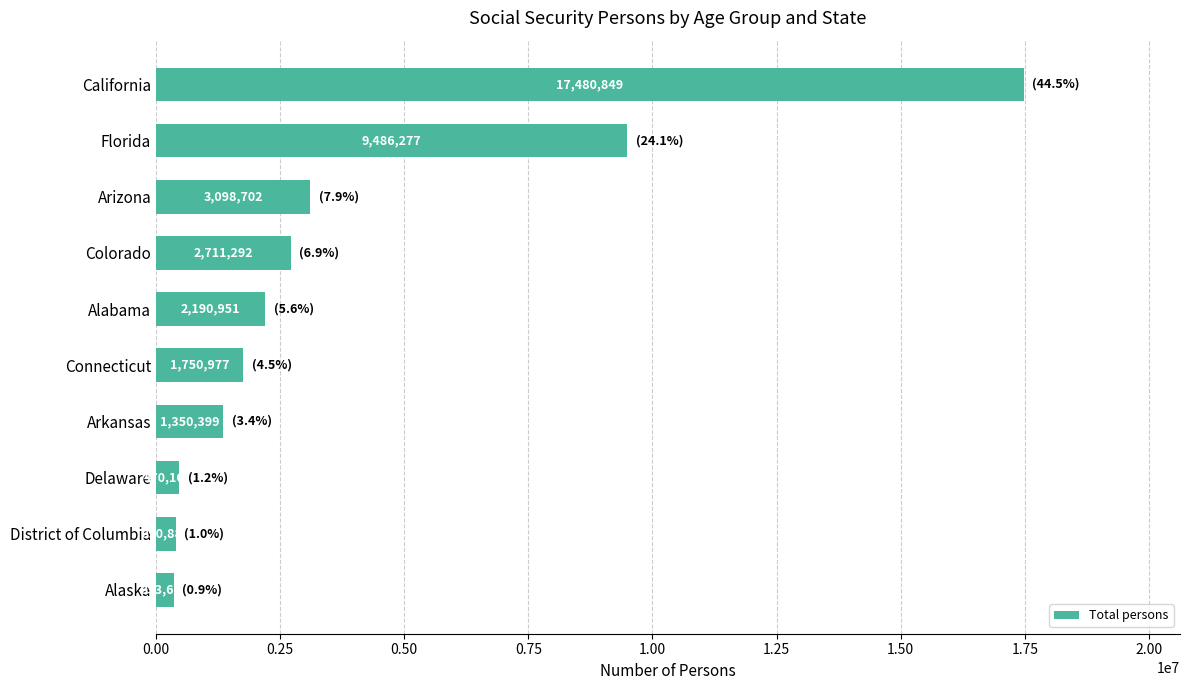

Reading top to bottom, extract all data points from this chart.

California=17480849	Florida=9486277	Arizona=3098702	Colorado=2711292	Alabama=2190951	Connecticut=1750977	Arkansas=1350399	Delaware=470160	District of Columbia=390881	Alaska=353677